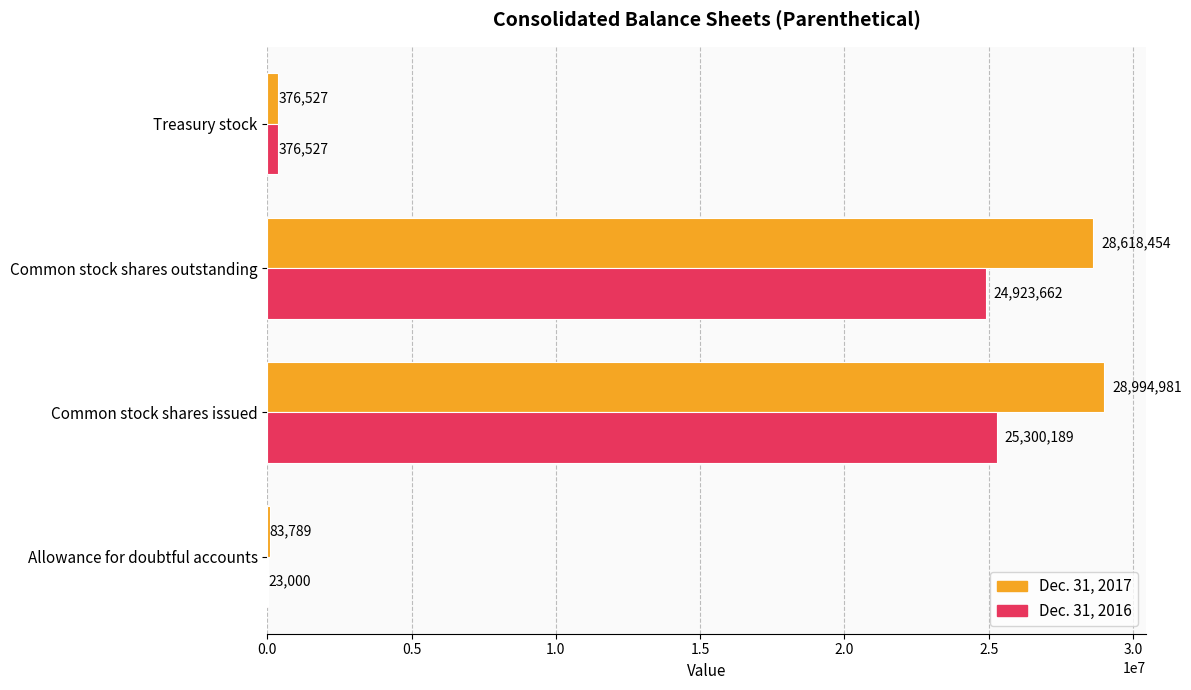

Read the Dec. 31, 2017 value at Common stock shares issued.

28994981